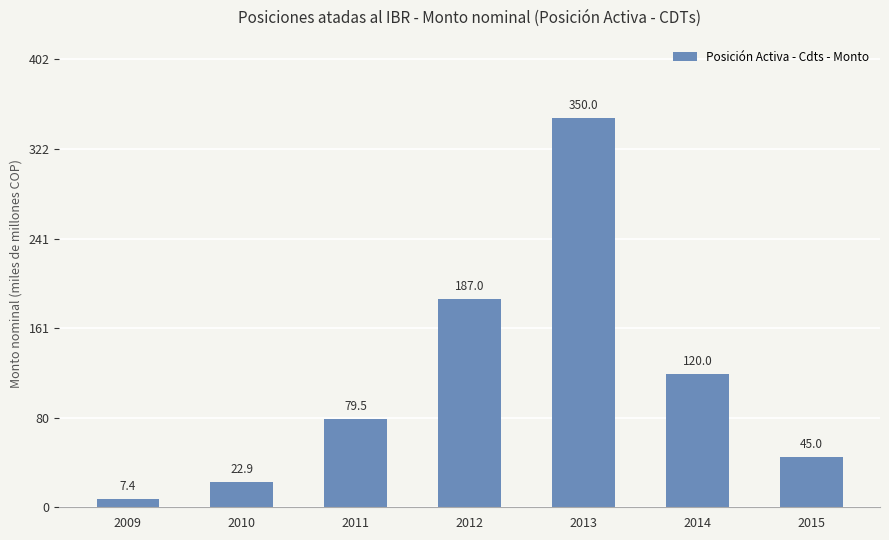

At which label does the data first exceed 79?

2011